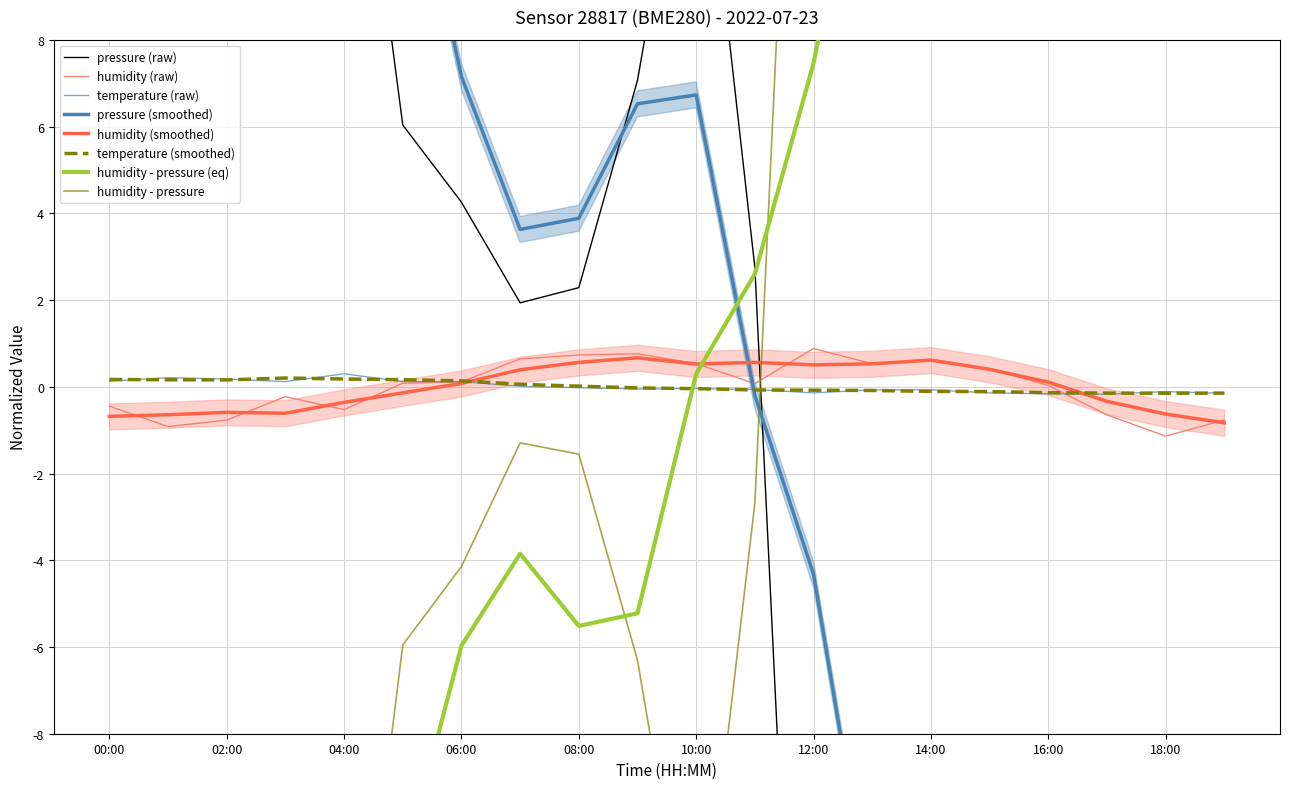

What is the spread (max minus min) of values at 11:00?

2.8